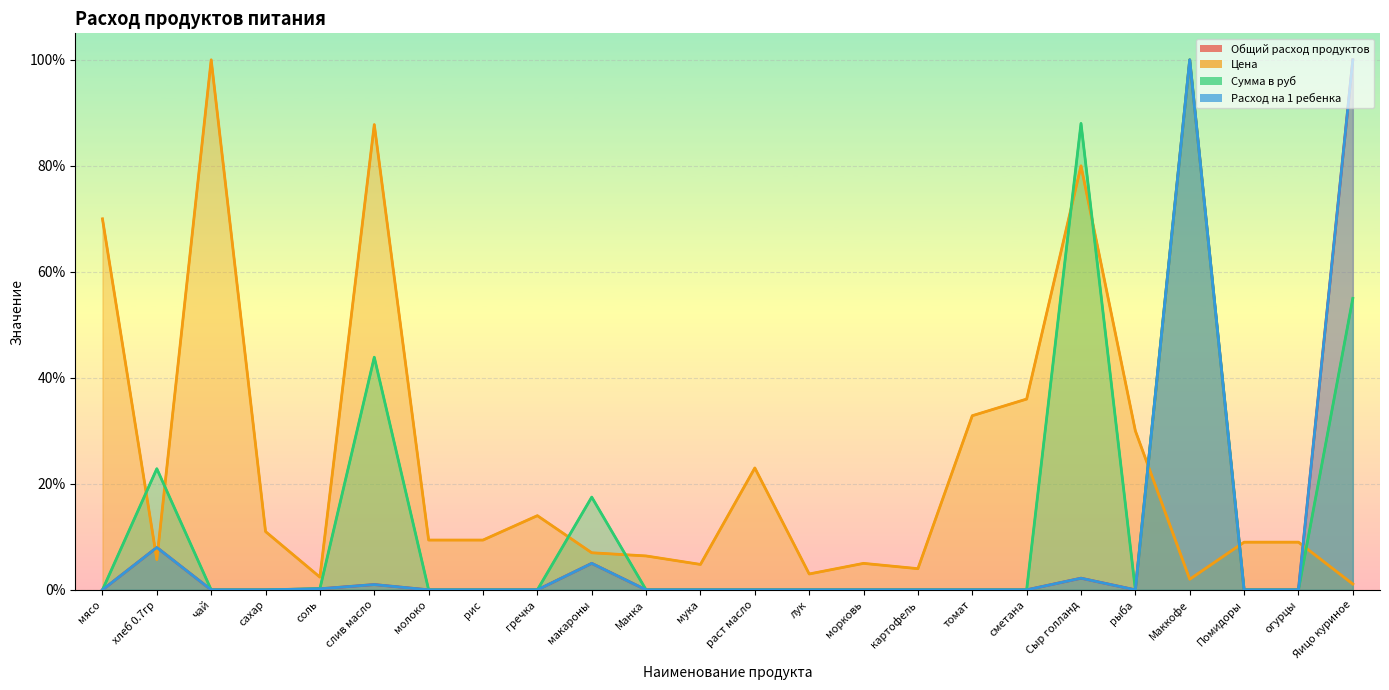

Which series ends up on top after the final intersection of Общий расход продуктов and Цена?

Общий расход продуктов